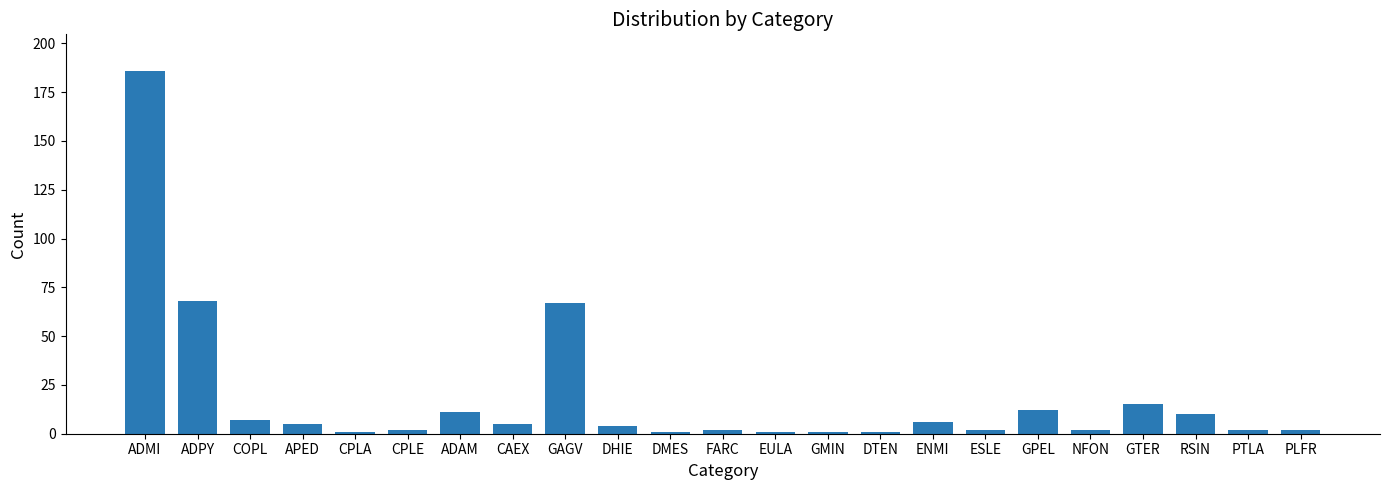

What is the label of the 19th bar from the right?

CPLA